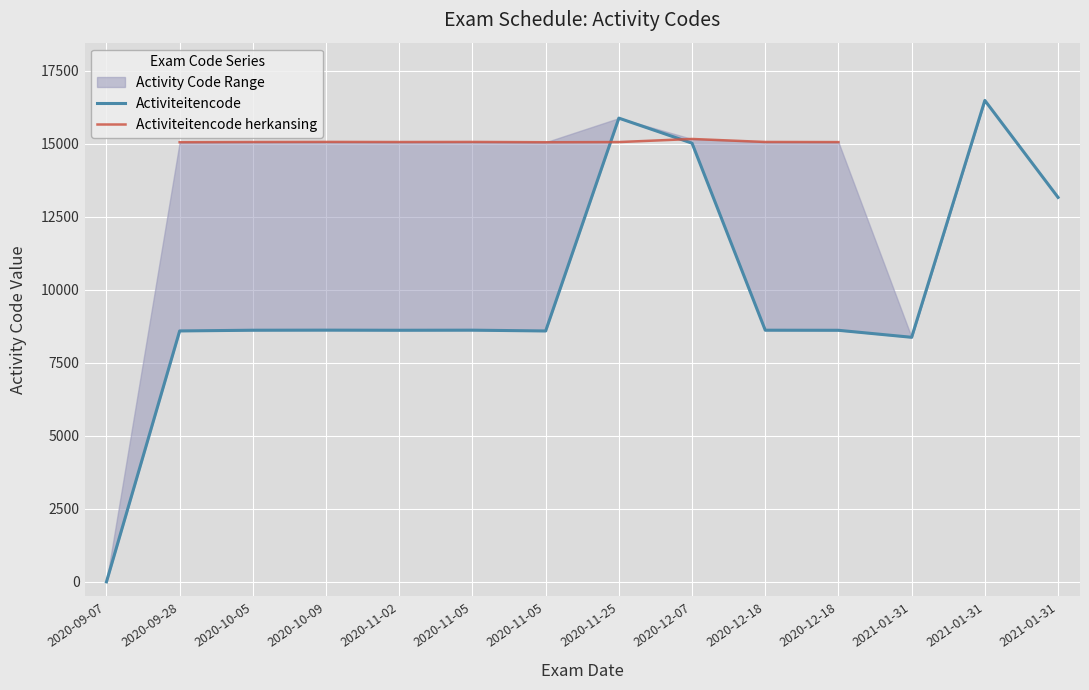

Rank the categories by value from highest to lowest.

2021-01-31, 2020-11-25, 2020-12-07, 2021-01-31, 2020-10-09, 2020-11-05, 2020-12-18, 2020-10-05, 2020-11-02, 2020-12-18, 2020-09-28, 2020-11-05, 2021-01-31, 2020-09-07